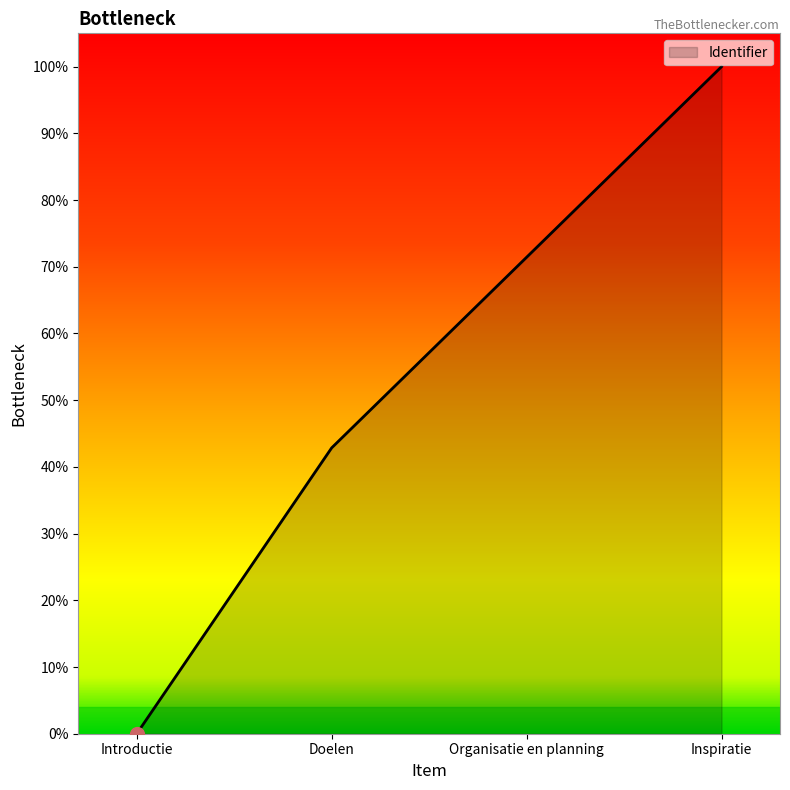

Does the chart display data point markers on the line(s)?

No